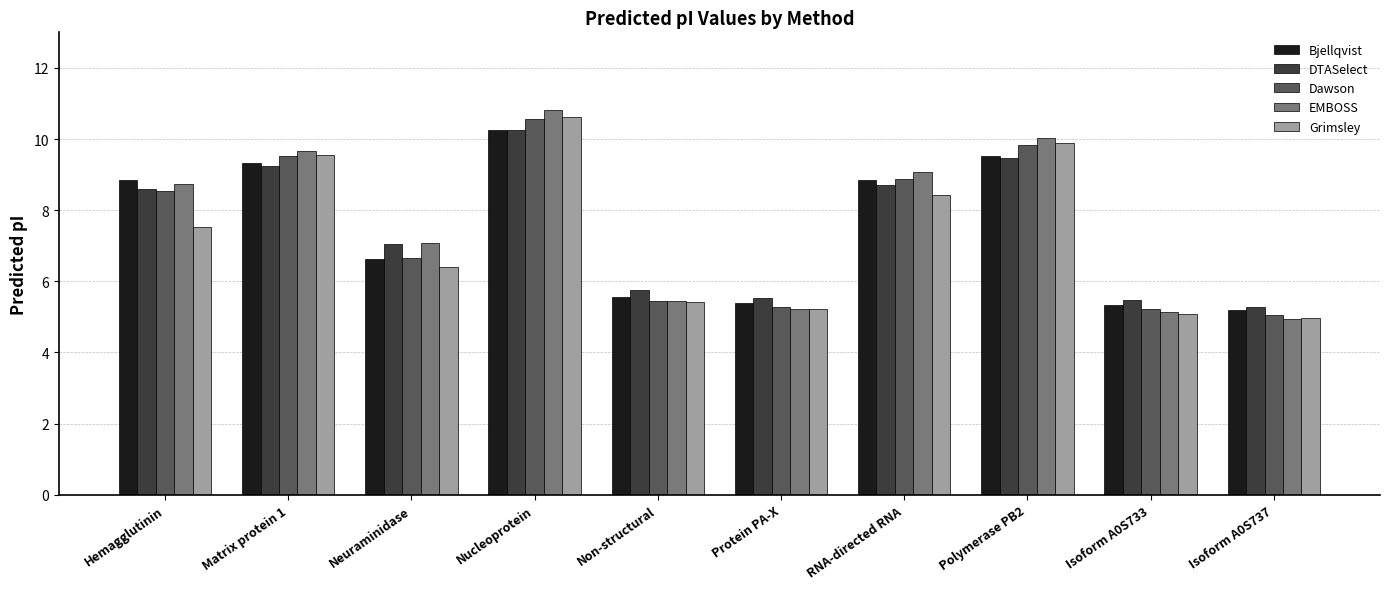

What is the maximum value for Grimsley?

10.6